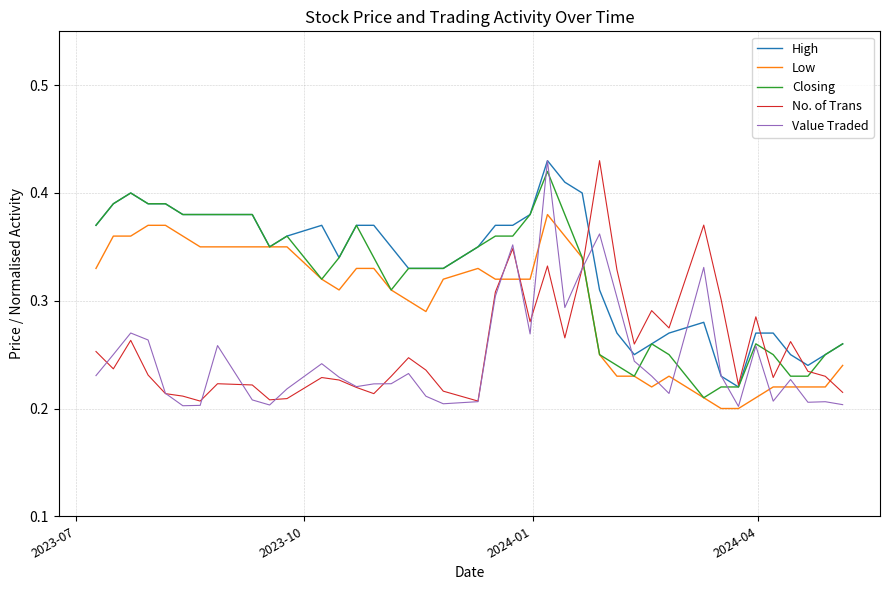

How many lines are shown in the chart?

5